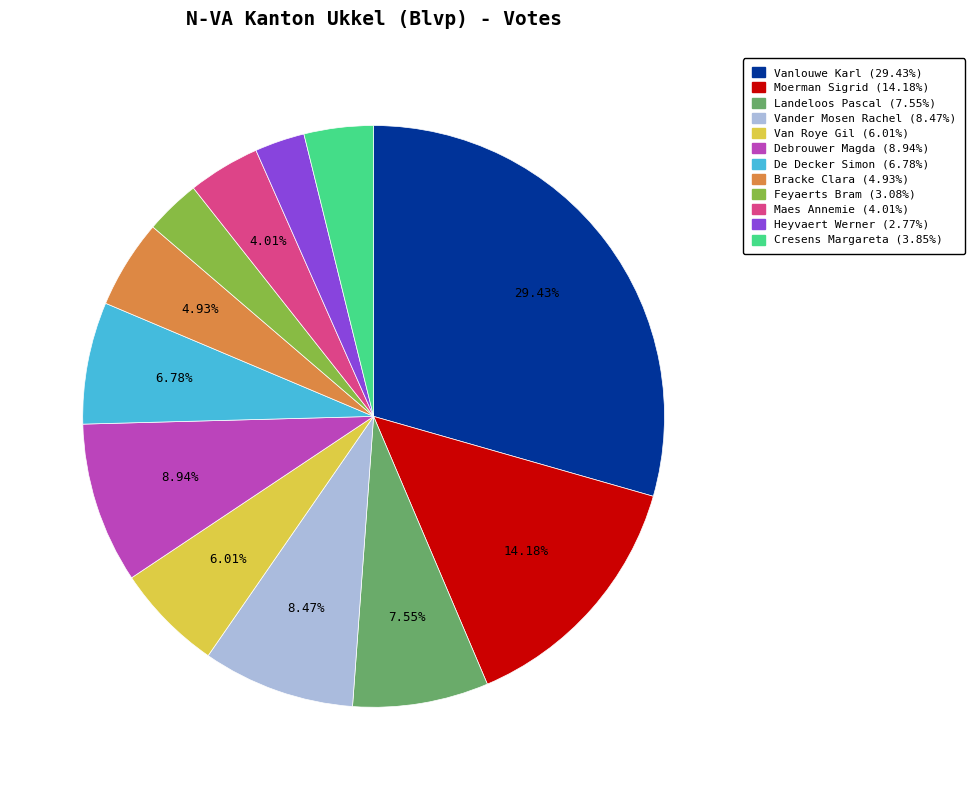

To the nearest percent, what is the difference between the largest and smallest slice percentages?

27%